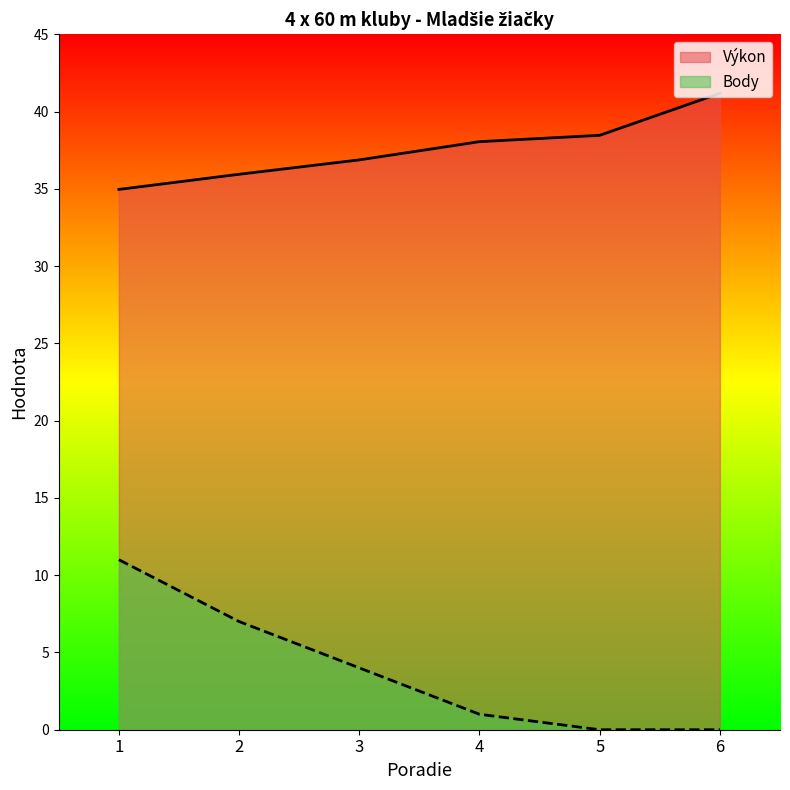

At which category is the sum across all series the highest?

1